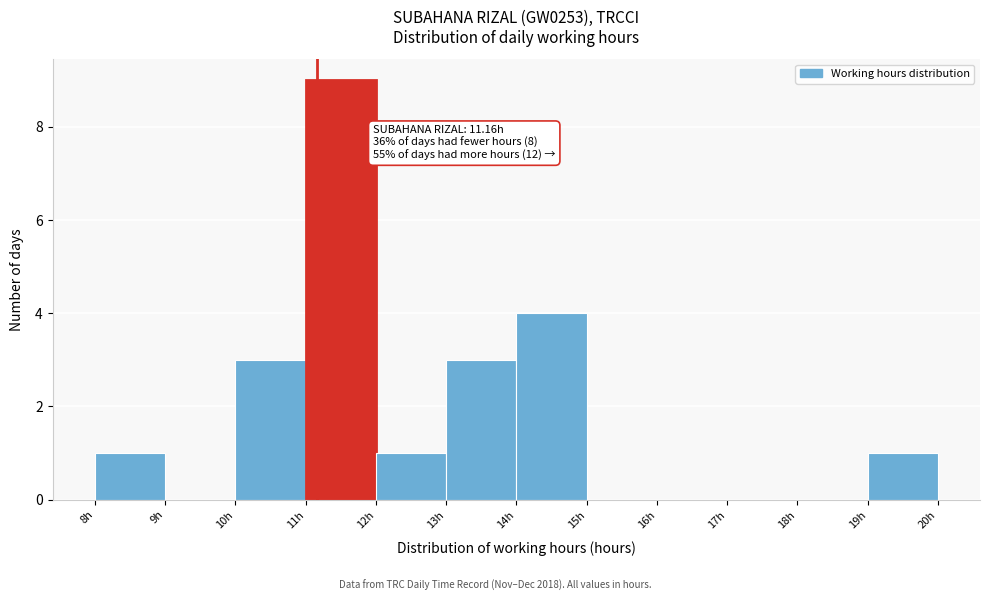

Over which range of the x-axis is the bar tallest?

11 to 12